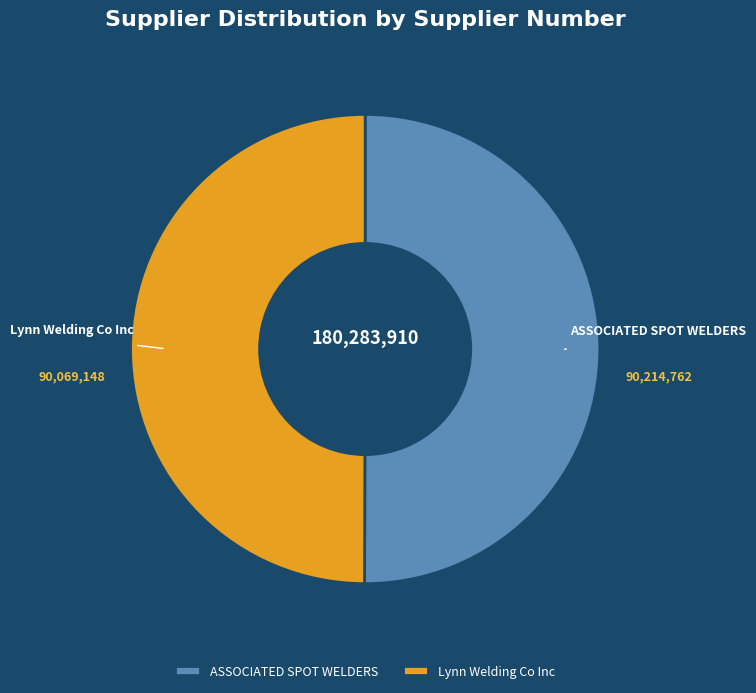

What is the ratio of the value at ASSOCIATED SPOT WELDERS to the value at Lynn Welding Co Inc?

1.0